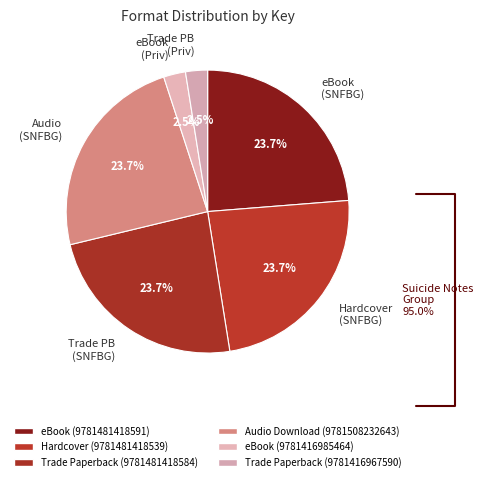

Does any single category account for the majority?

No